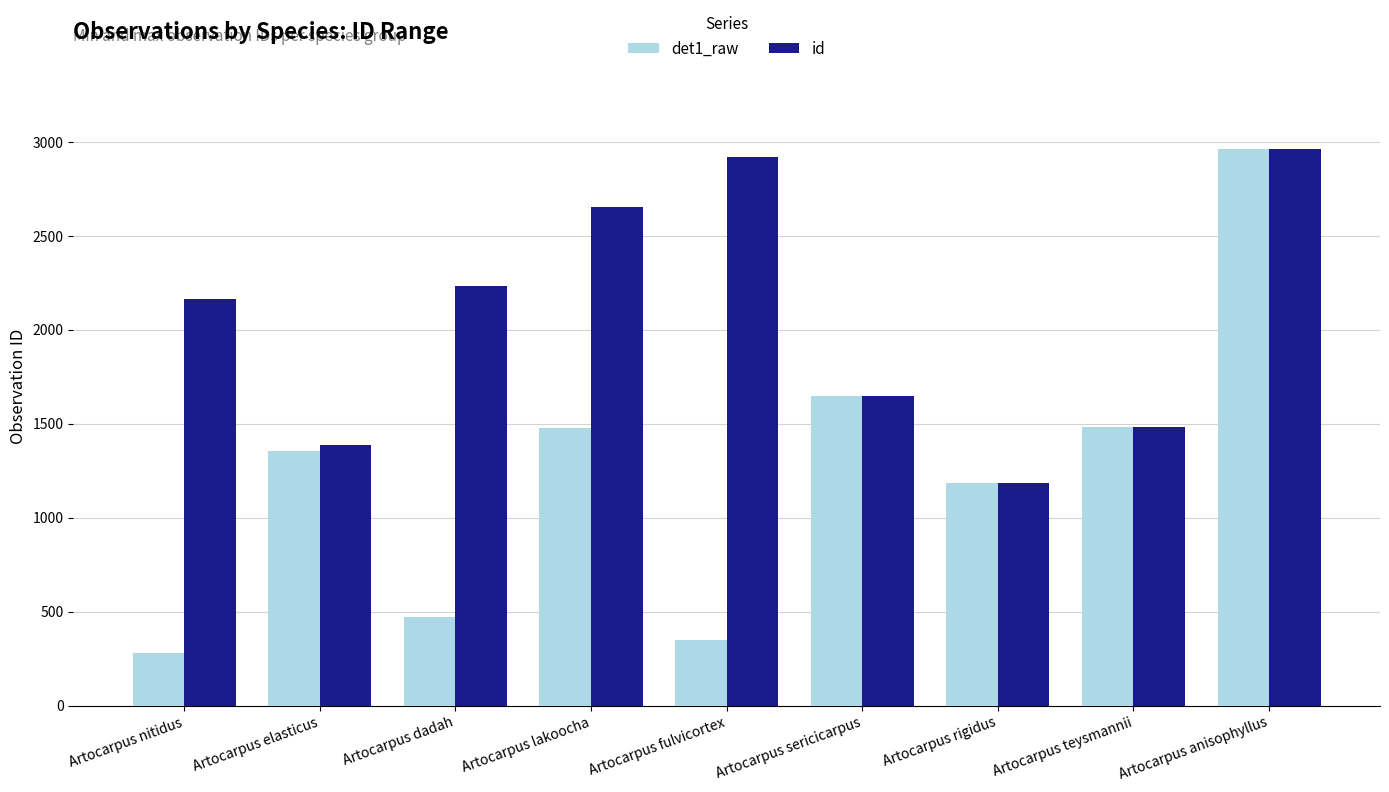

At which label does id reach its minimum?

Artocarpus rigidus